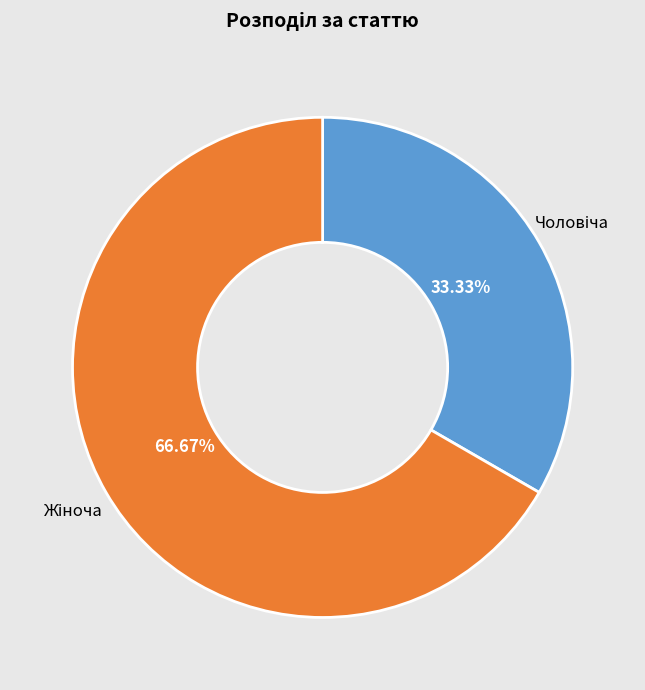

Does any single category account for the majority?

Yes